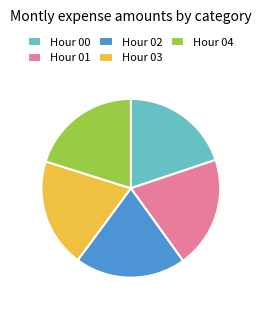

How many segments does this pie chart have?

5